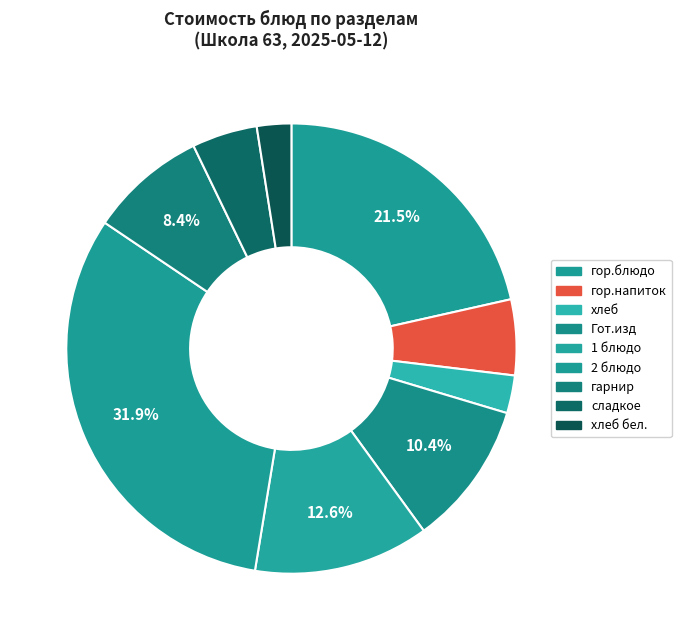

How many slices are in this pie chart?

9